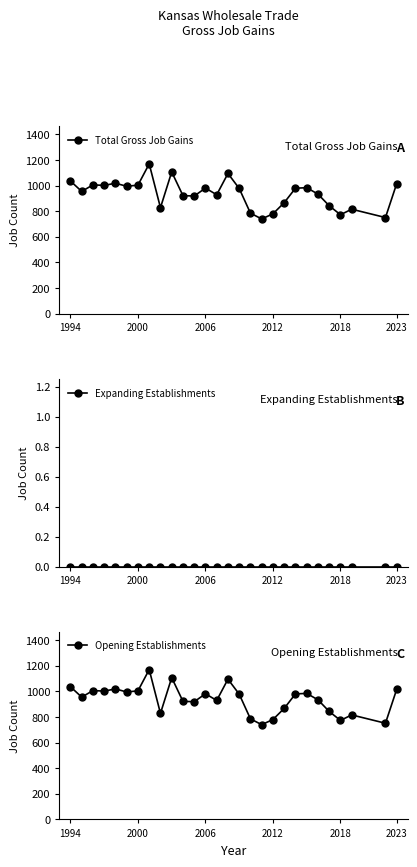

How many values in the Total Gross Job Gains series exceed 978?

13